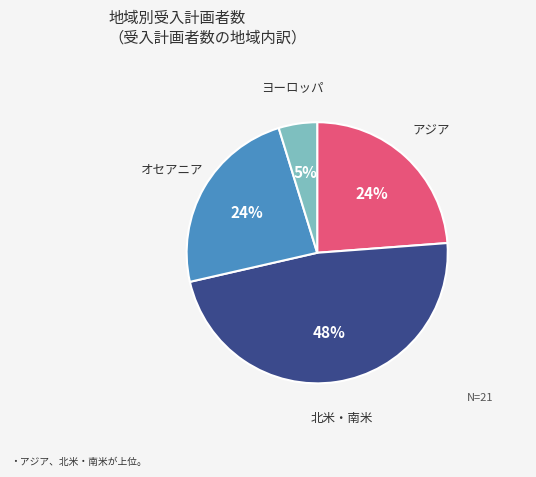

Is there any slice that represents more than half of the pie?

No